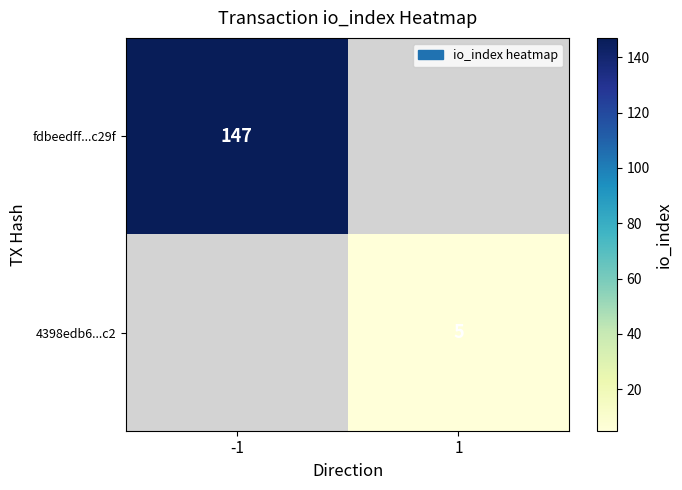

Count the number of categories in the chart.

2